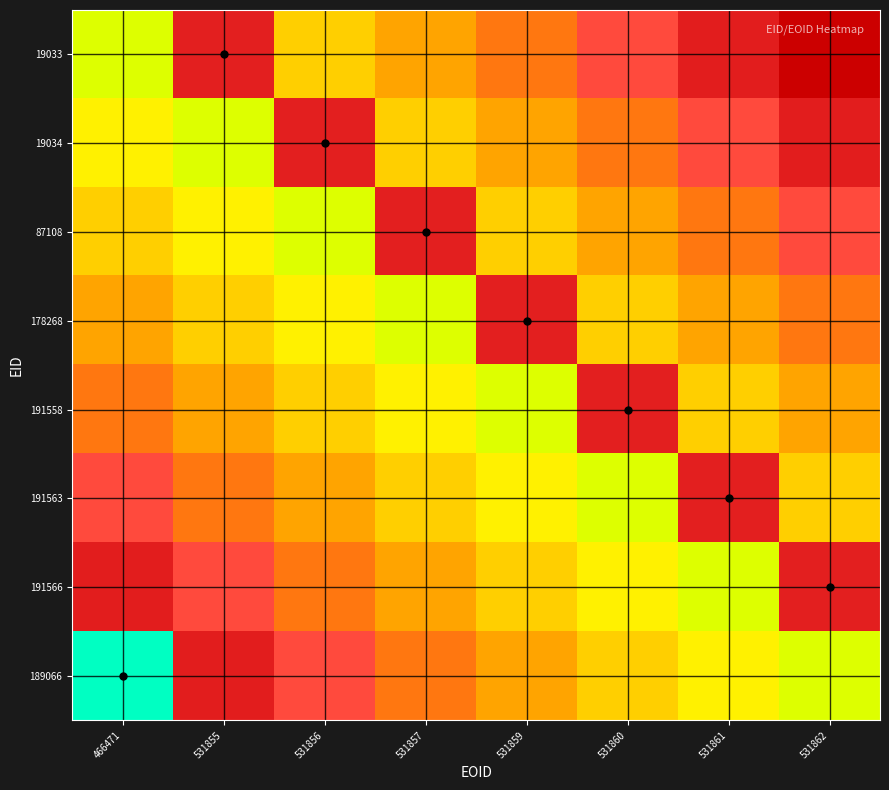

How many data points does each series have?

8